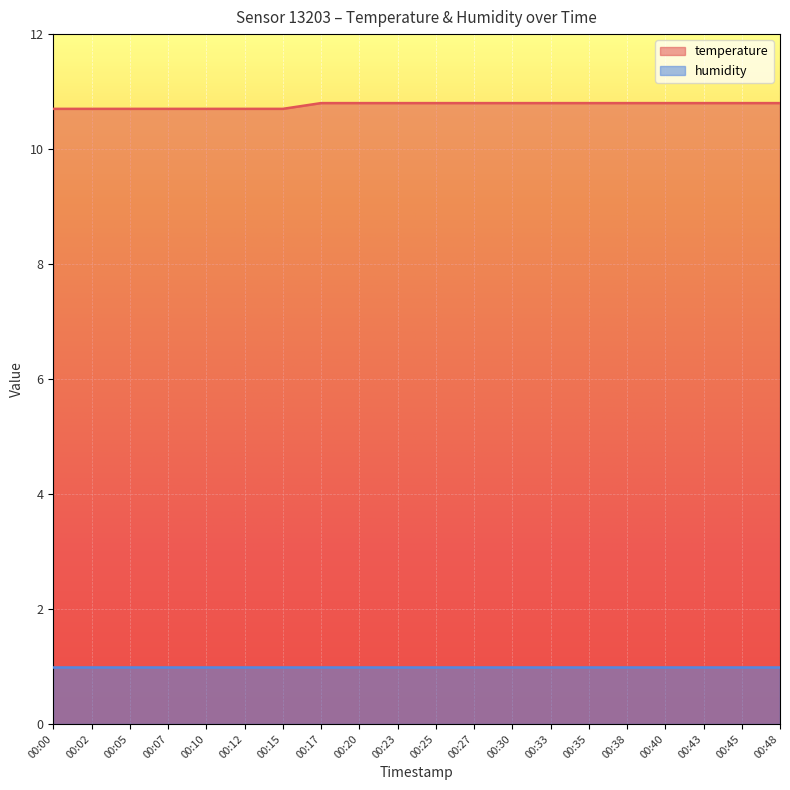

What is the difference between the maximum and minimum values?

0.1